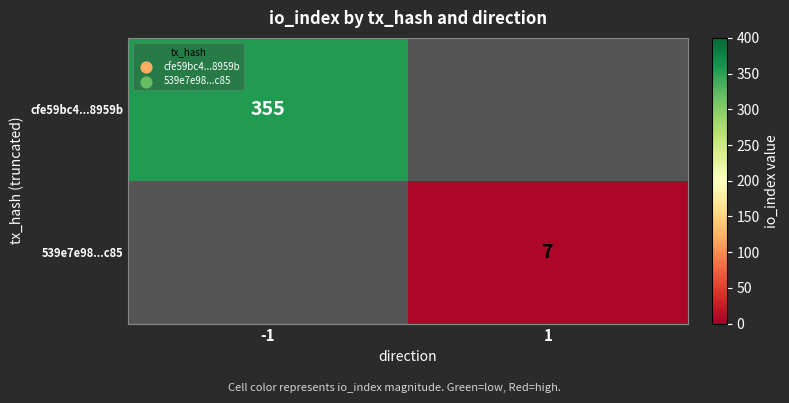

True or false: cfe59bc4...8959b has a value of 355 at -1.

True